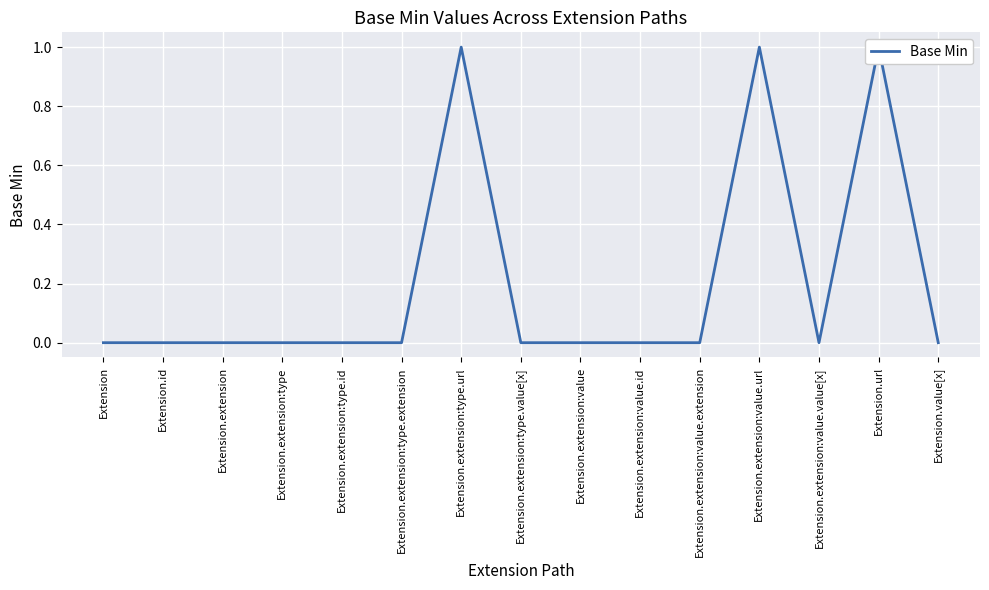

What is the label of the 7th point from the right?

Extension.extension:value